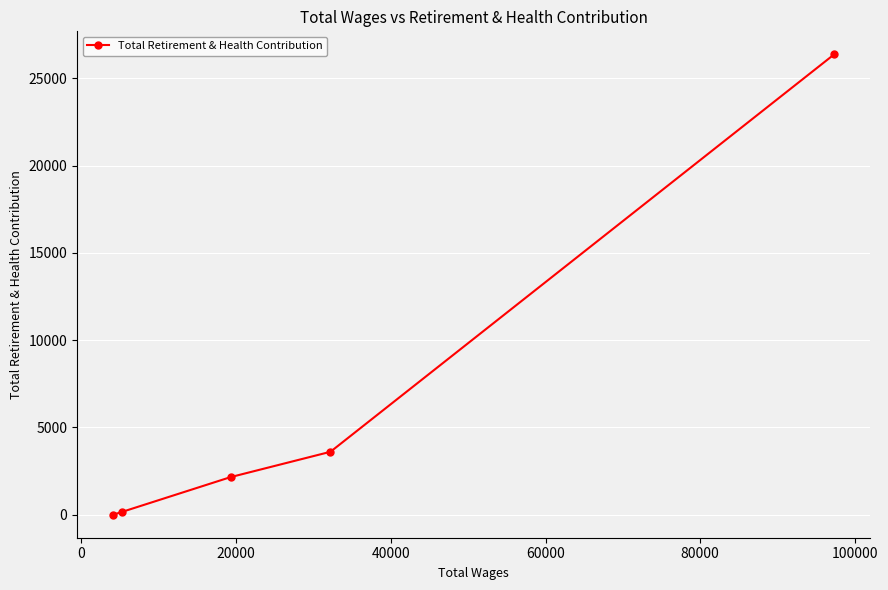

What is the average value?

6461